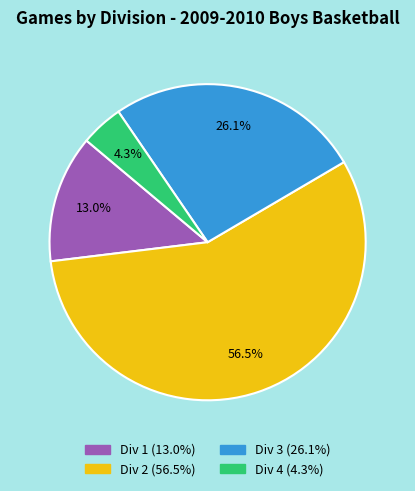

Between Div 1 and Div 4, which is larger?

Div 1